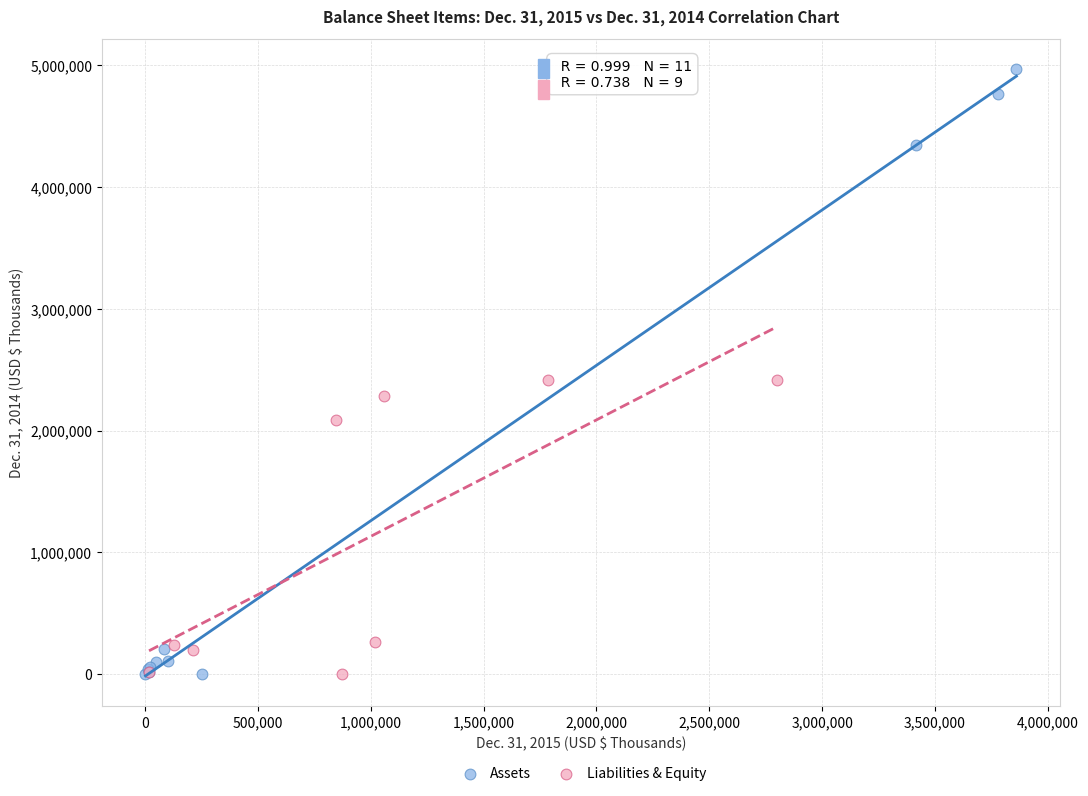

Which series has the widest spread of Y values?

Assets